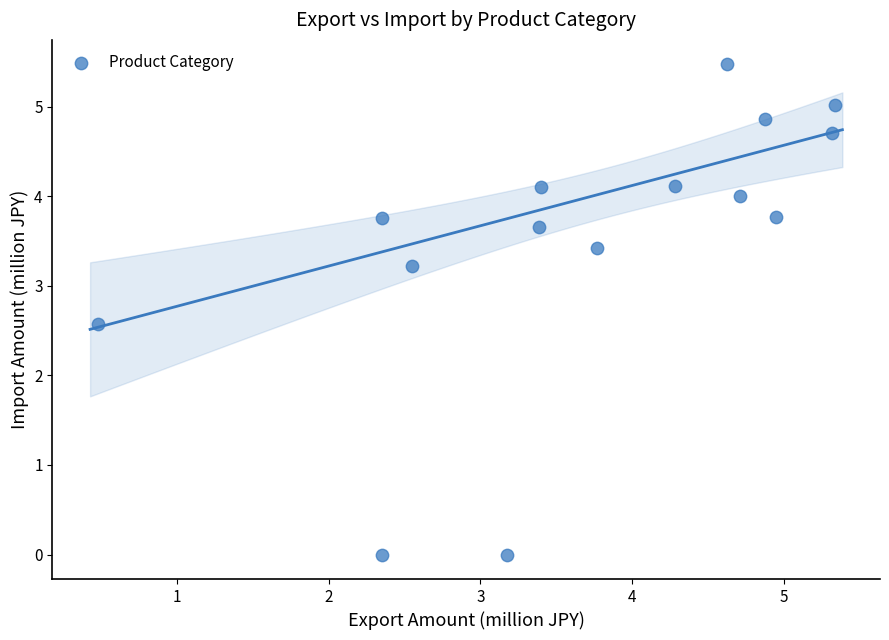

What Y value in the scatter plot is closest to 2?

2.6